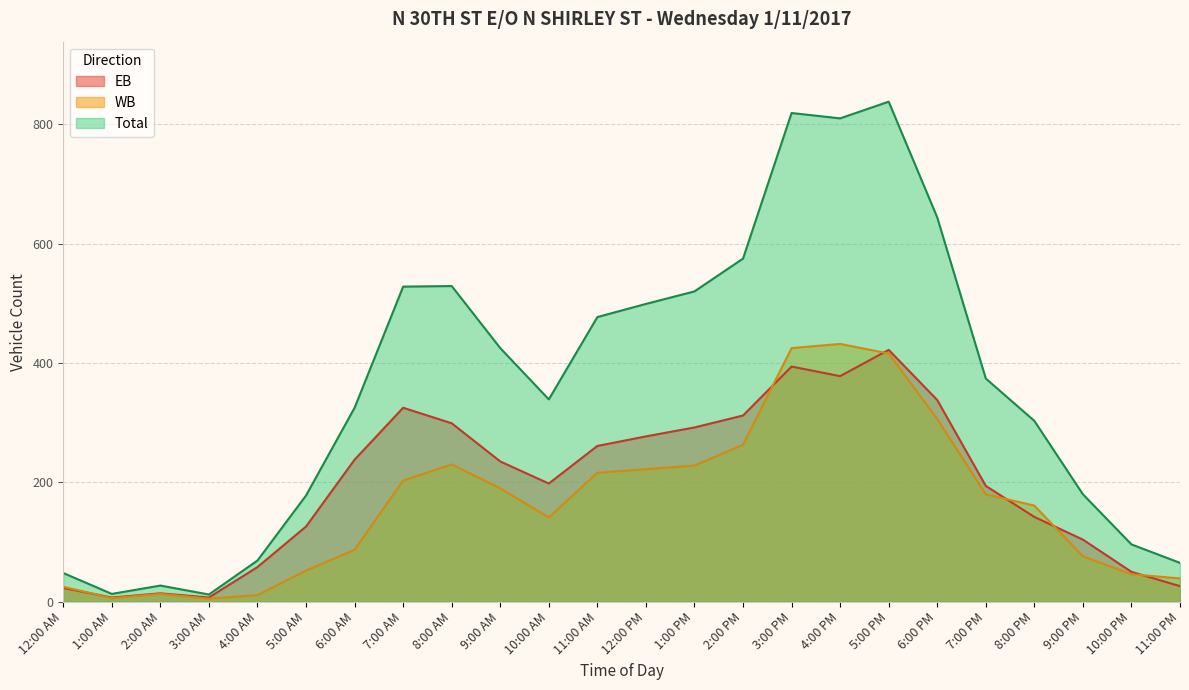

Rank the categories by EB value from highest to lowest.

5:00 PM, 3:00 PM, 4:00 PM, 6:00 PM, 7:00 AM, 2:00 PM, 8:00 AM, 1:00 PM, 12:00 PM, 11:00 AM, 6:00 AM, 9:00 AM, 10:00 AM, 7:00 PM, 8:00 PM, 5:00 AM, 9:00 PM, 4:00 AM, 10:00 PM, 11:00 PM, 12:00 AM, 2:00 AM, 1:00 AM, 3:00 AM